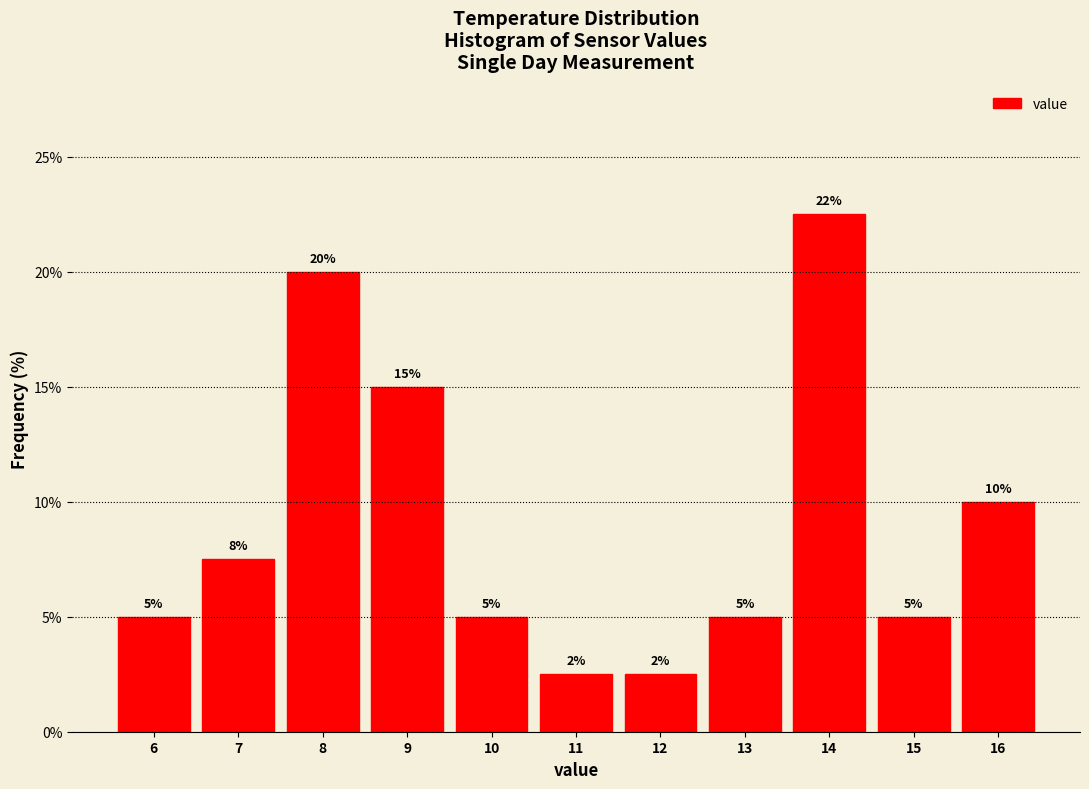

Over which range of the x-axis is the bar tallest?

13.5 to 14.5